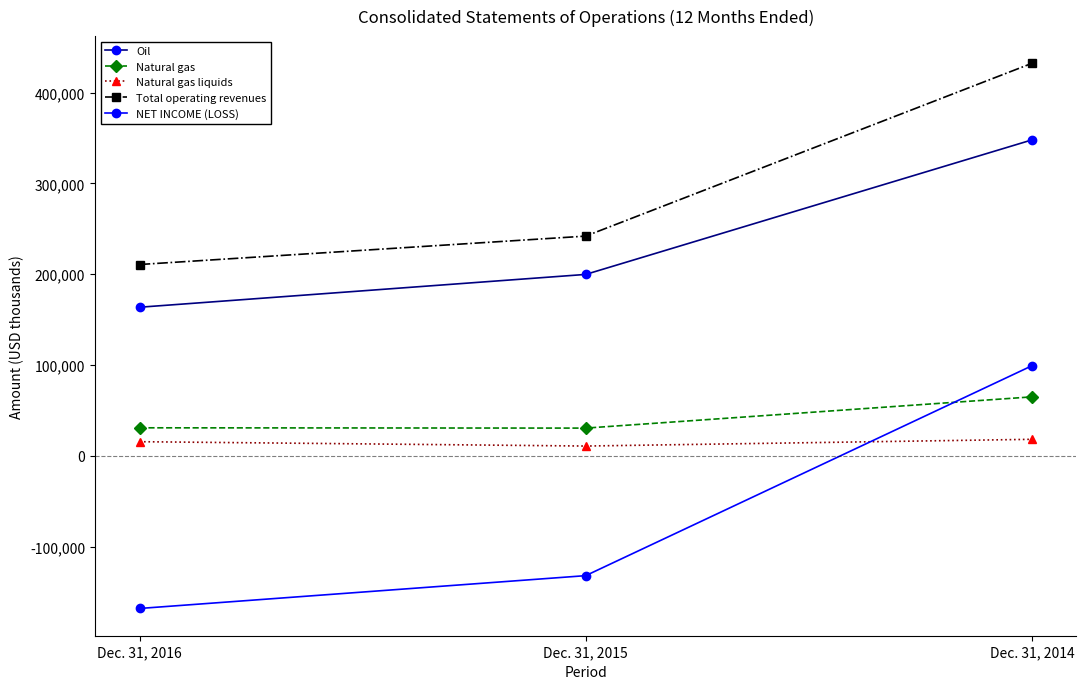

Is it true that Total operating revenues equals 96563 at Dec. 31, 2016?

False